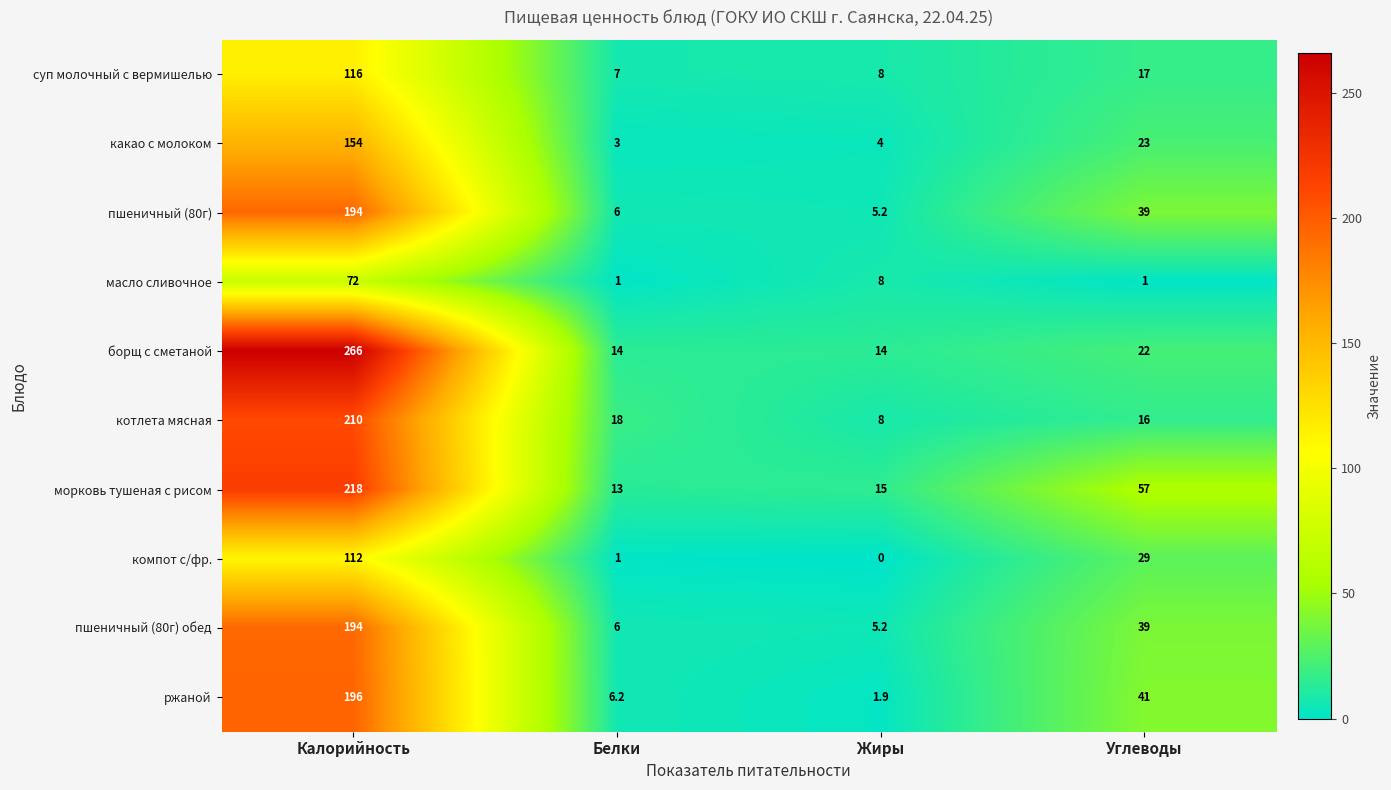

At which label does ржаной first exceed 41?

Калорийность